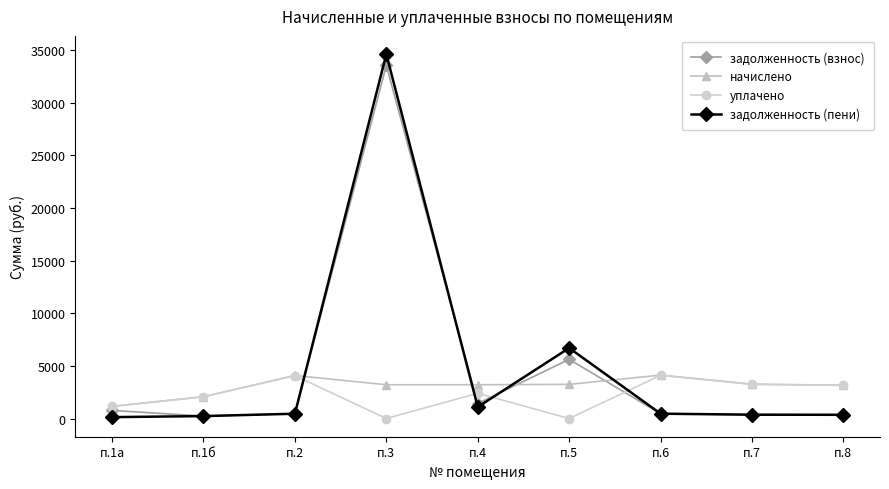

What is the sum of the задолженность (взнос) values at п.2 and п.1б?

684.0